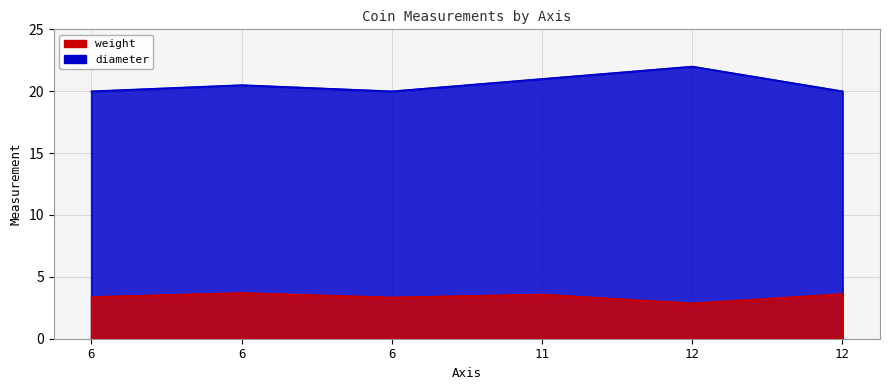

True or false: diameter and weight cross at least once.

False